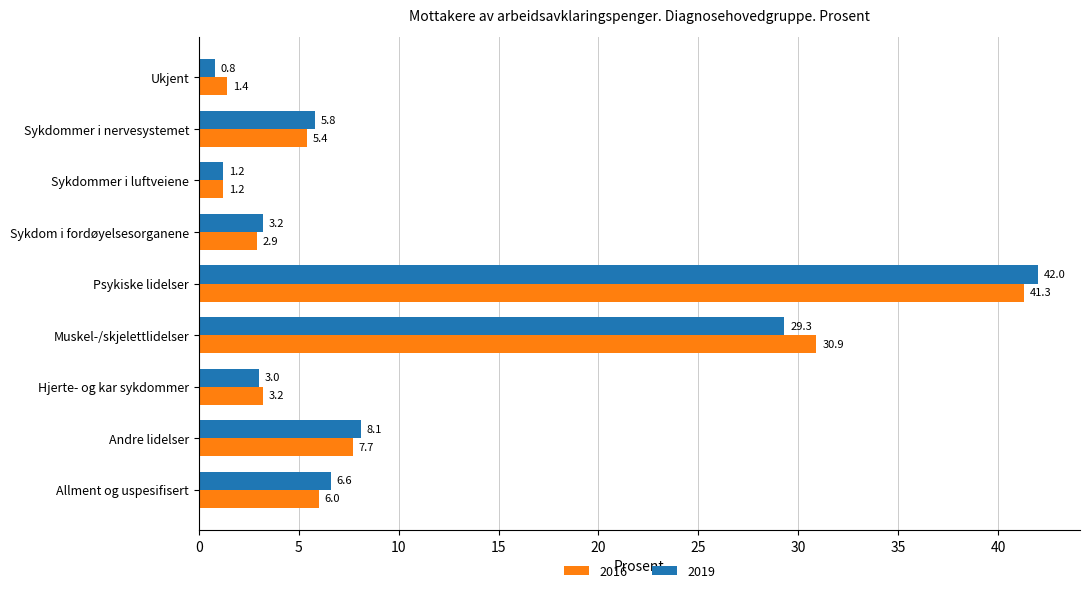

List the series in order of their peak value, lowest first.

2016, 2019